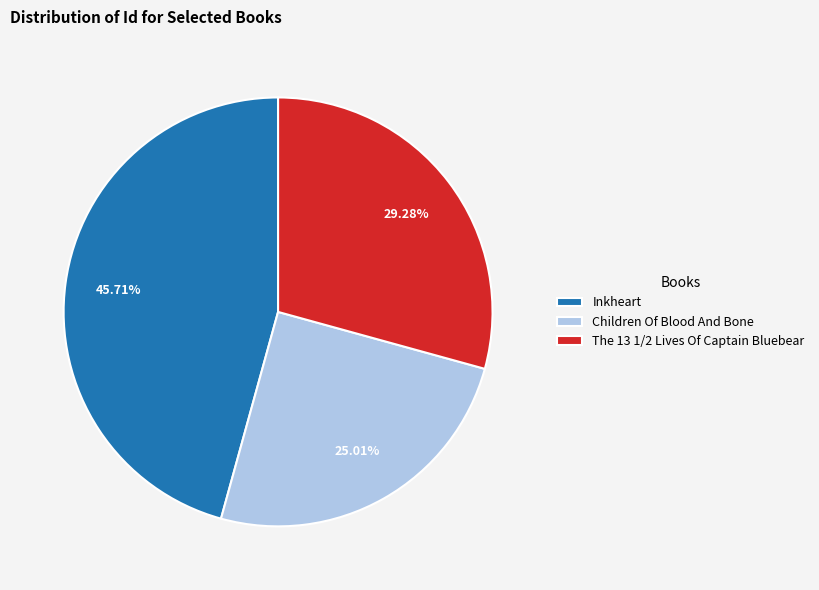

Does any single category account for the majority?

No